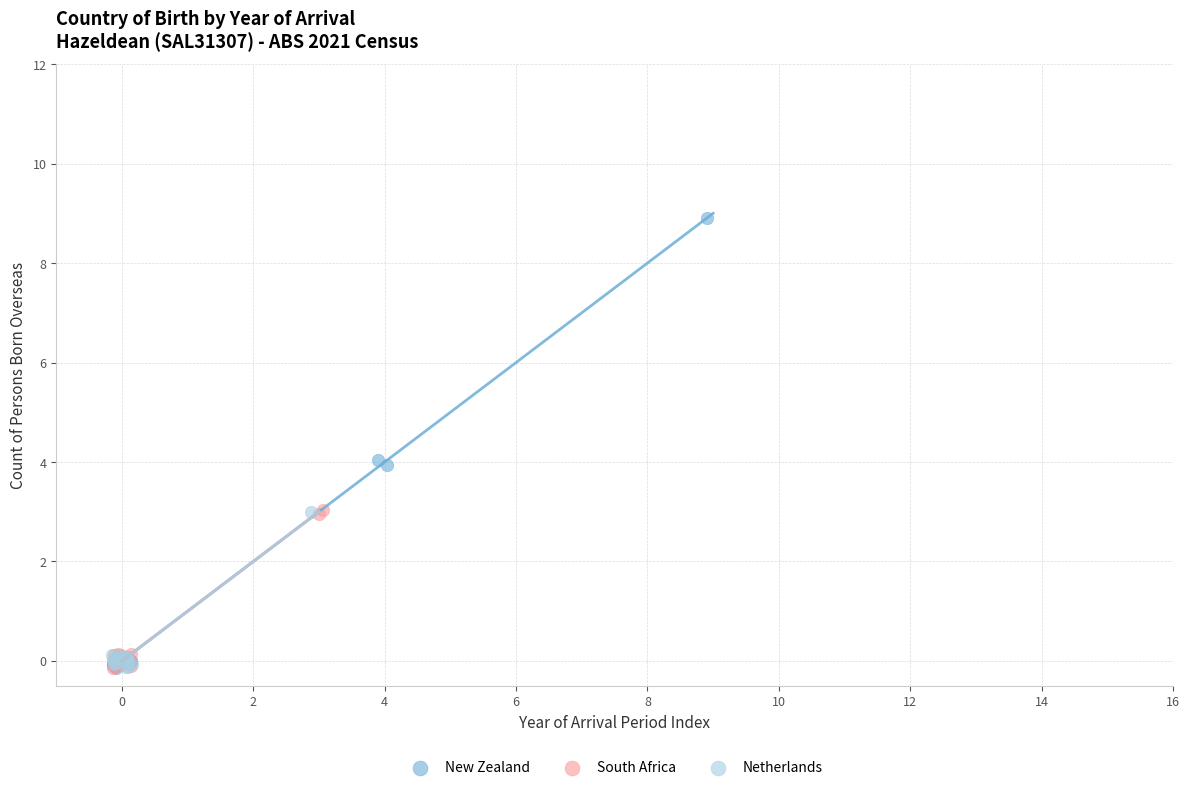

Which series contains the highest Y value?

New Zealand